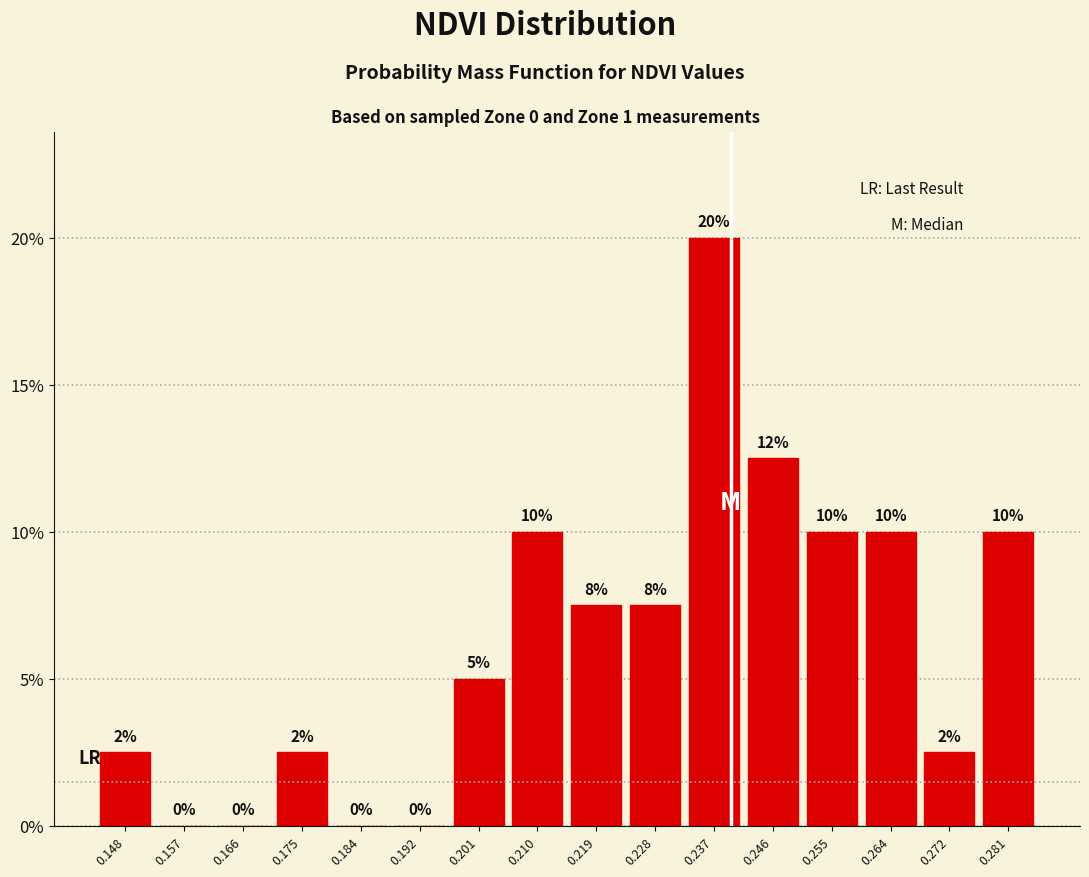

Which range on the x-axis has the tallest bar?

0.232 to 0.241